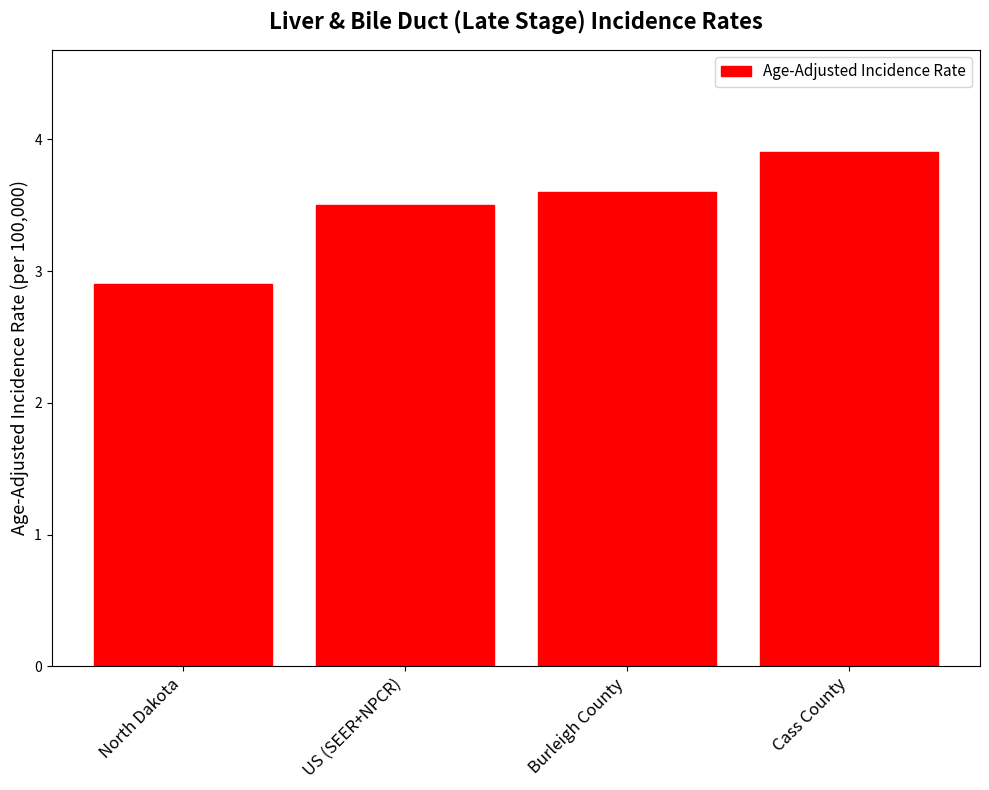

What is the minimum value shown in the chart?

2.9